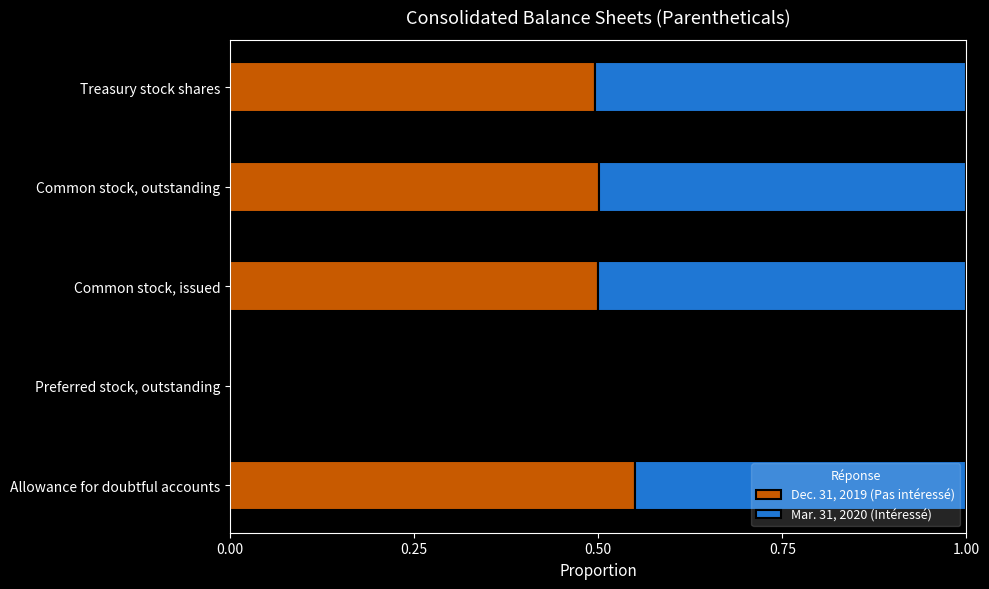

The Dec. 31, 2019 (Pas intéressé) series shows 0.5 at Common stock, outstanding. True or false?

True